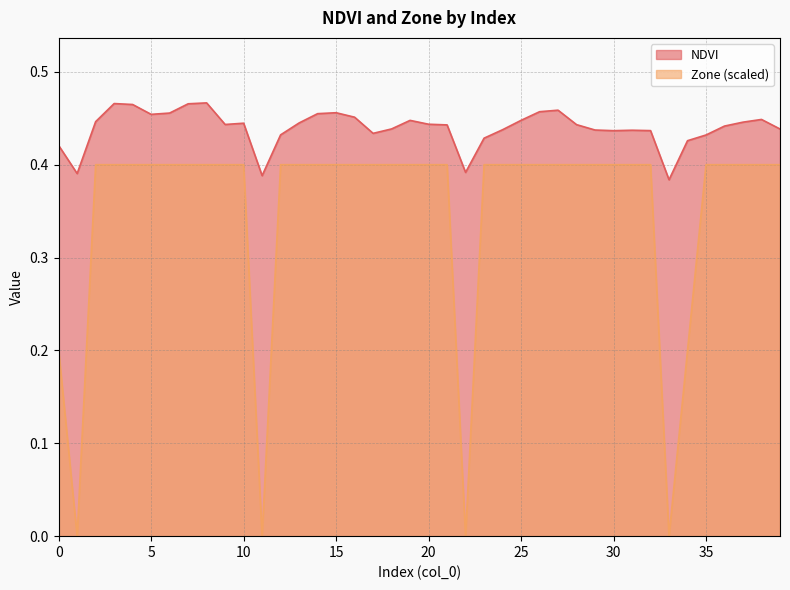

What is the greatest value displayed?

0.5